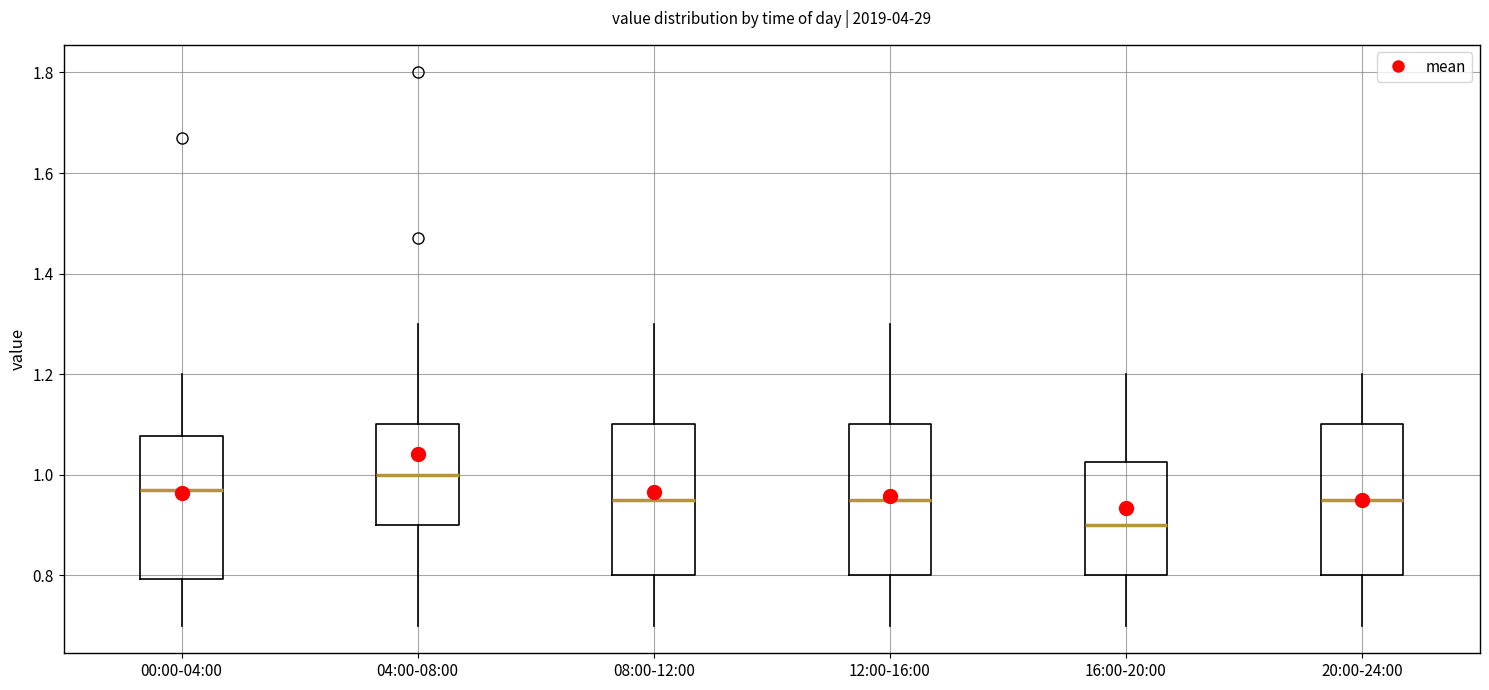

Where is the lower edge of the box for 16:00-20:00 on the y-axis? The values are not printed on the chart, so give them approximately, as read against the axis.

0.80